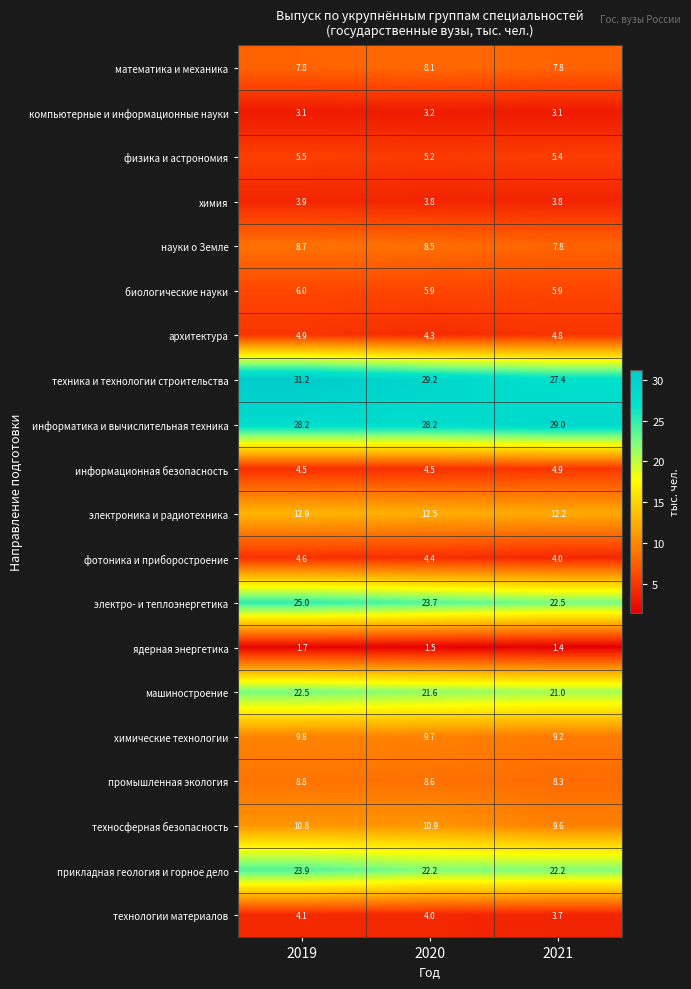

What is the spread (max minus min) of values at 2021?

27.6